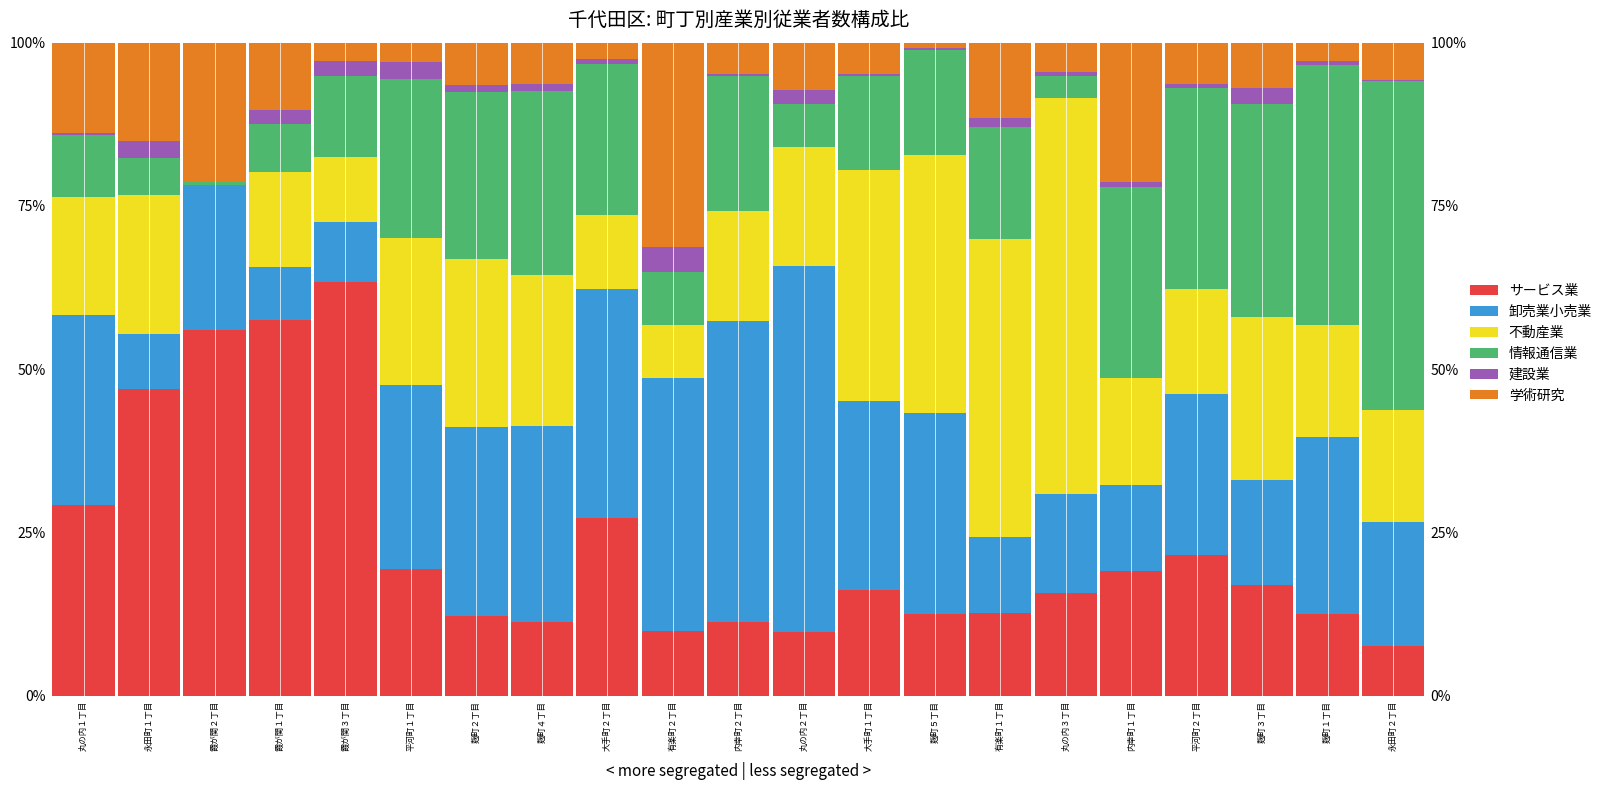

What is the spread (max minus min) of values at 霞が関１丁目?

55.4